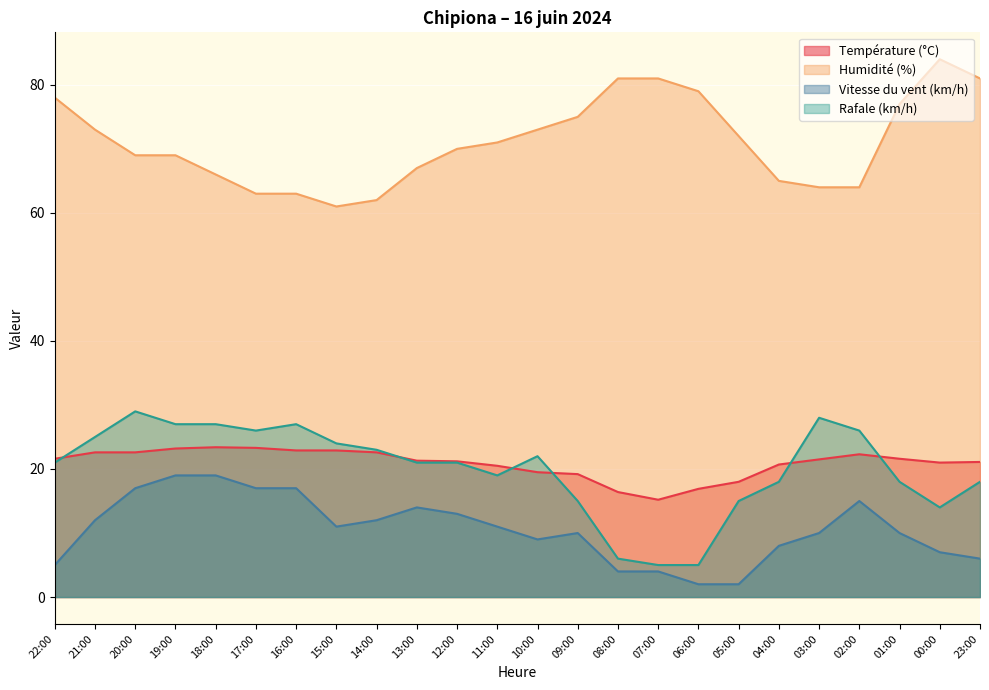

How many categories are shown in the chart?

24